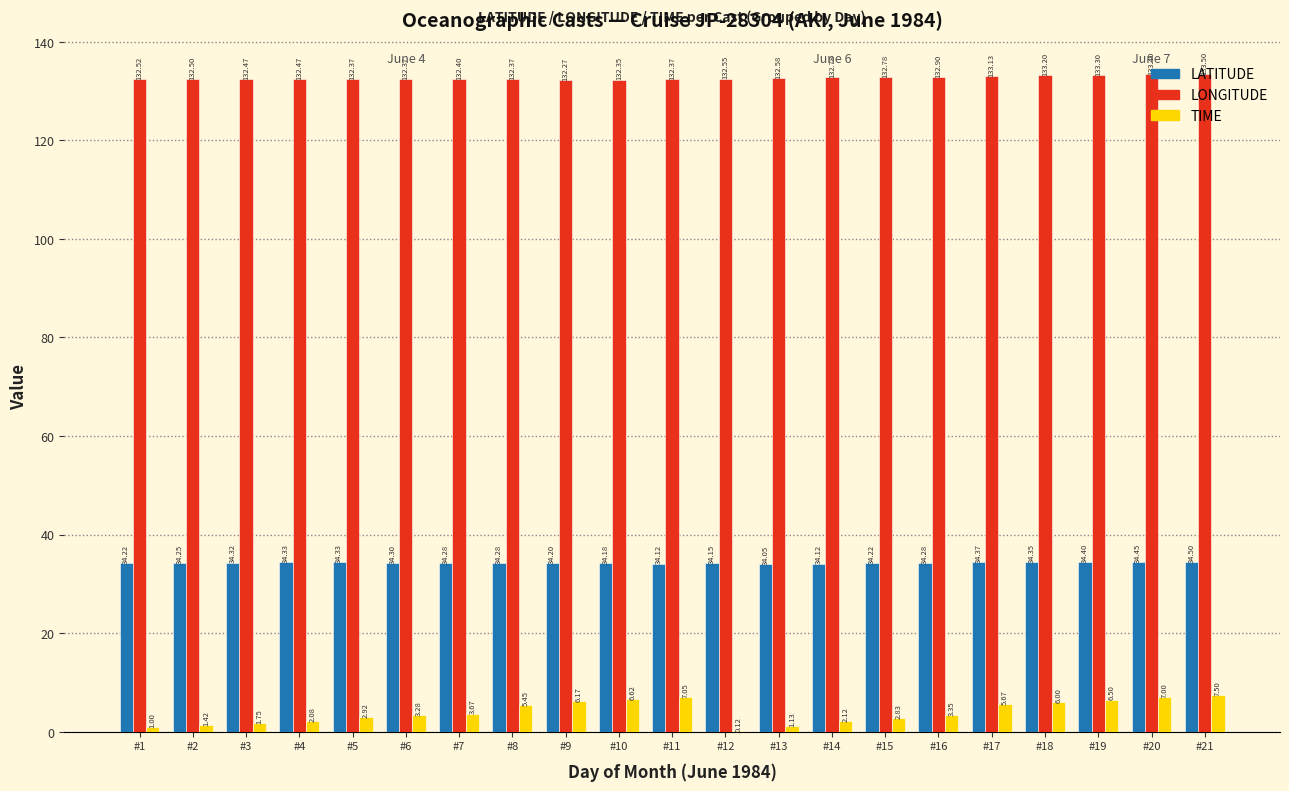

Is the value of TIME at #13 greater than the value of LONGITUDE at #1?

No